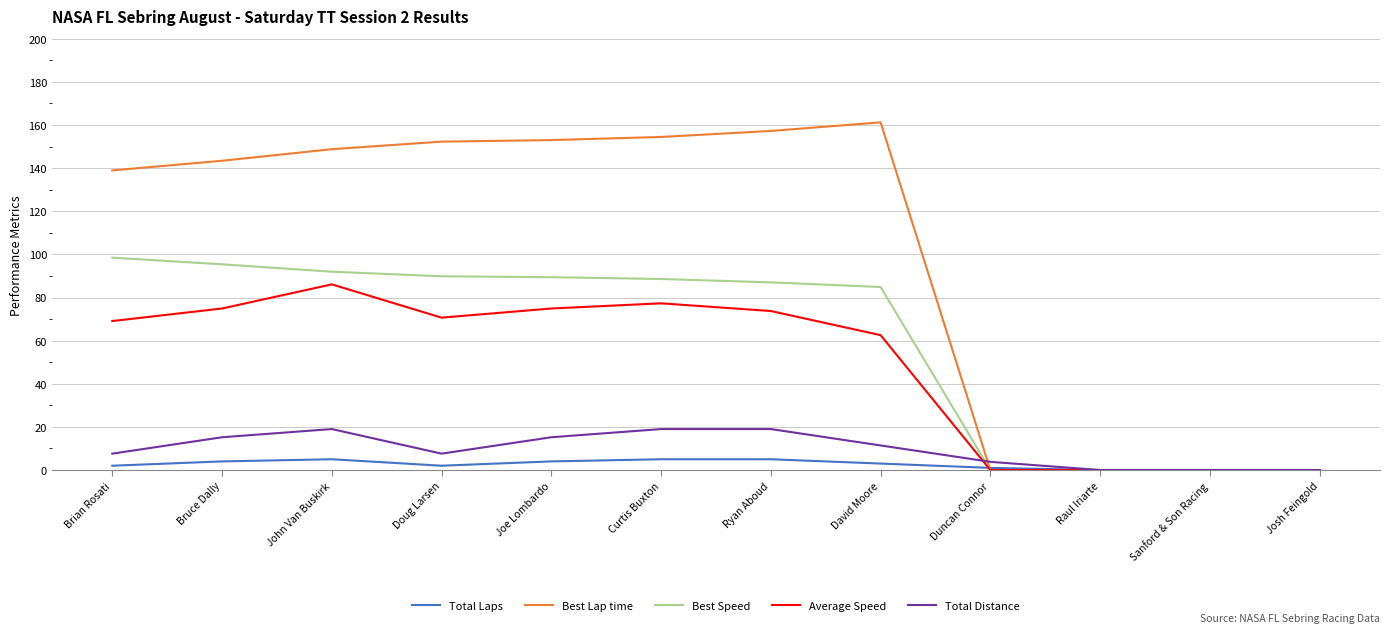

Rank the series by their maximum value, from highest to lowest.

Best Lap time, Best Speed, Average Speed, Total Distance, Total Laps